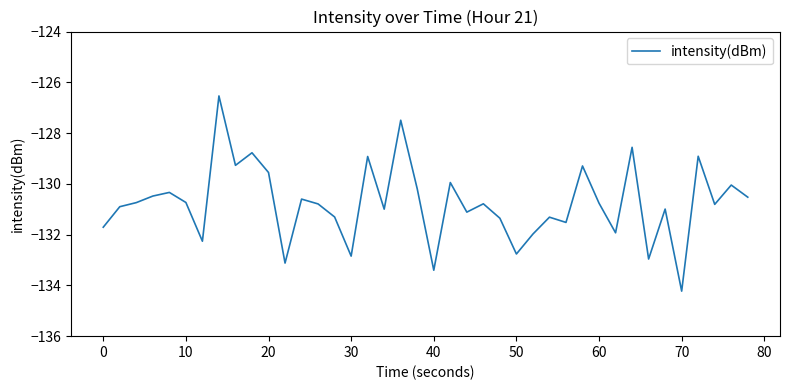

What is the difference between the maximum and minimum values?

7.7